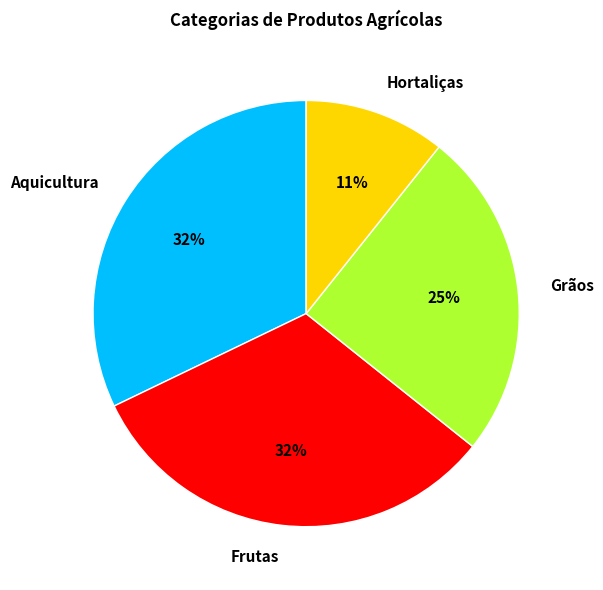

To the nearest percent, what portion does Hortaliças represent?

11%